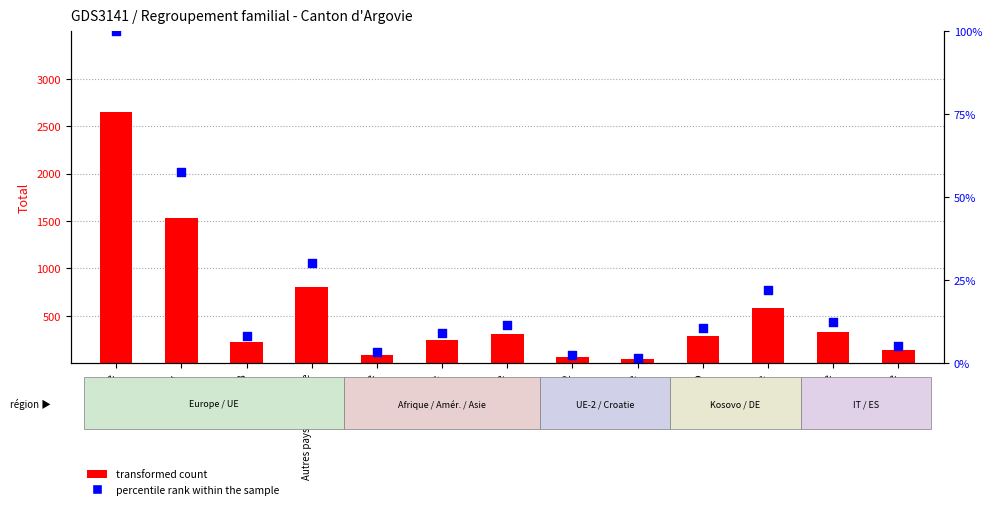

What are all the series names shown in the legend?

transformed count, percentile rank within the sample